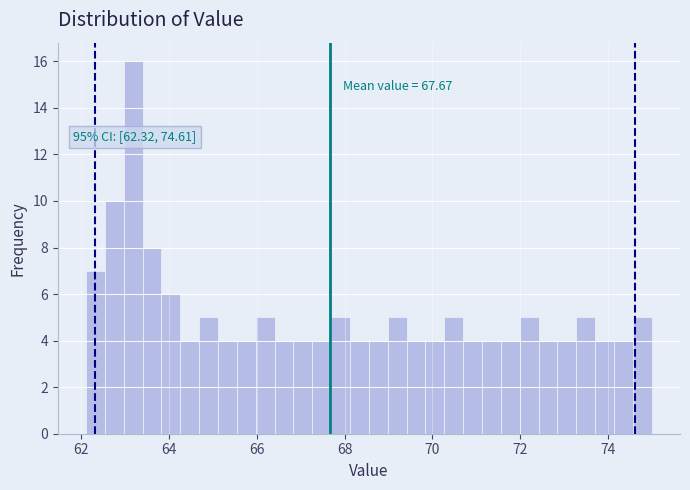

Around what value on the x-axis is the tallest bar? Give the approximate position of its centre, as read against the axis.

63.2